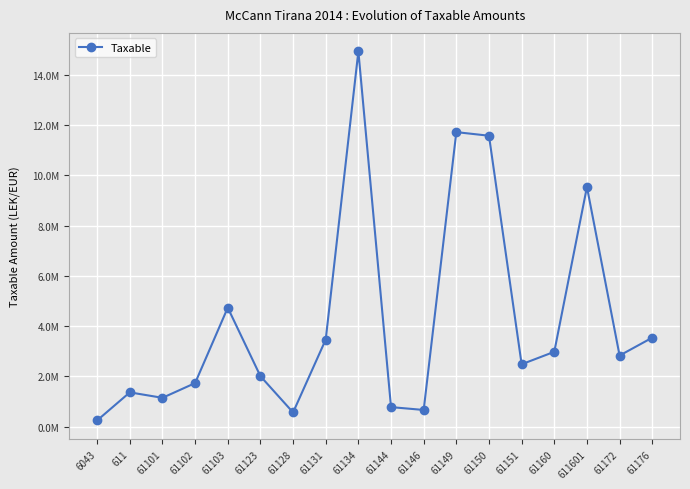

Approximately how many times larger is the value at 61172 compared to 61128?

5.0